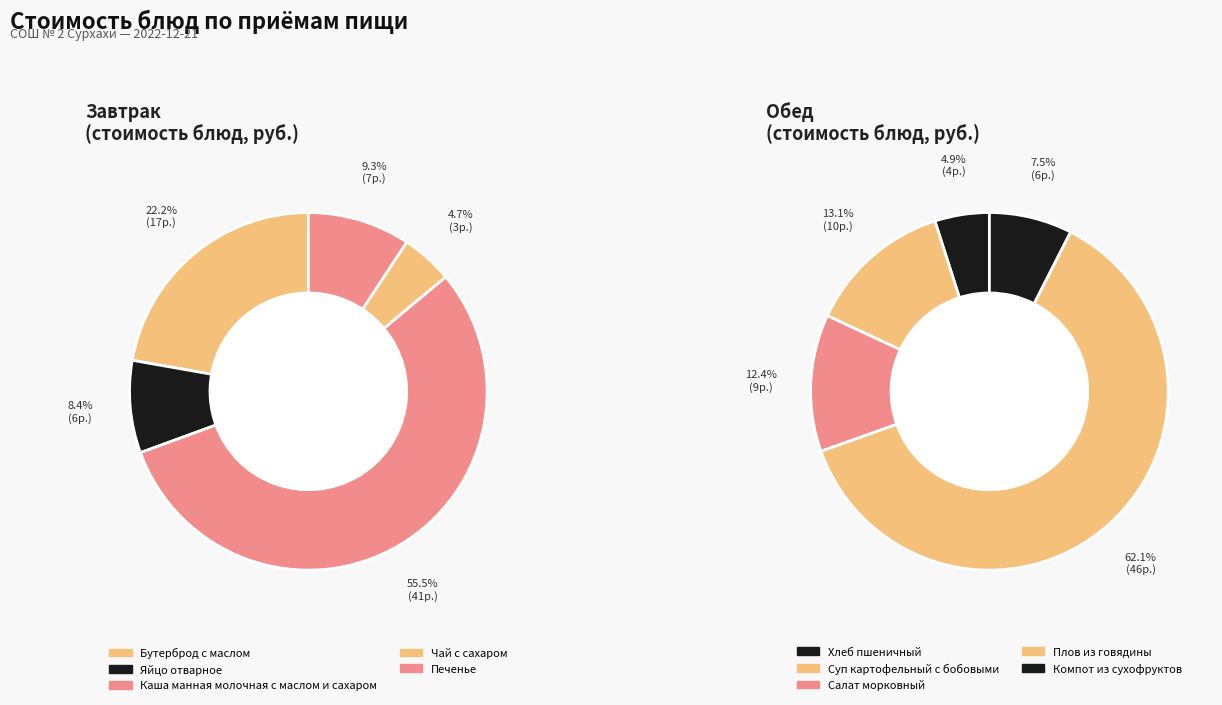

To the nearest percent, what is the average slice percentage?

10%